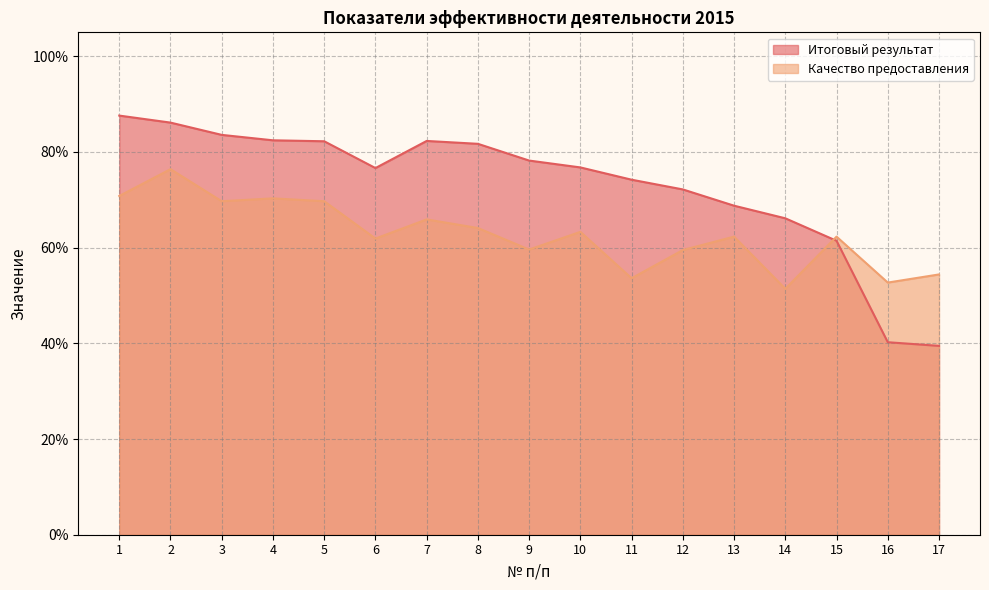

True or false: Итоговый результат has a value of 0.6 at 15.

True